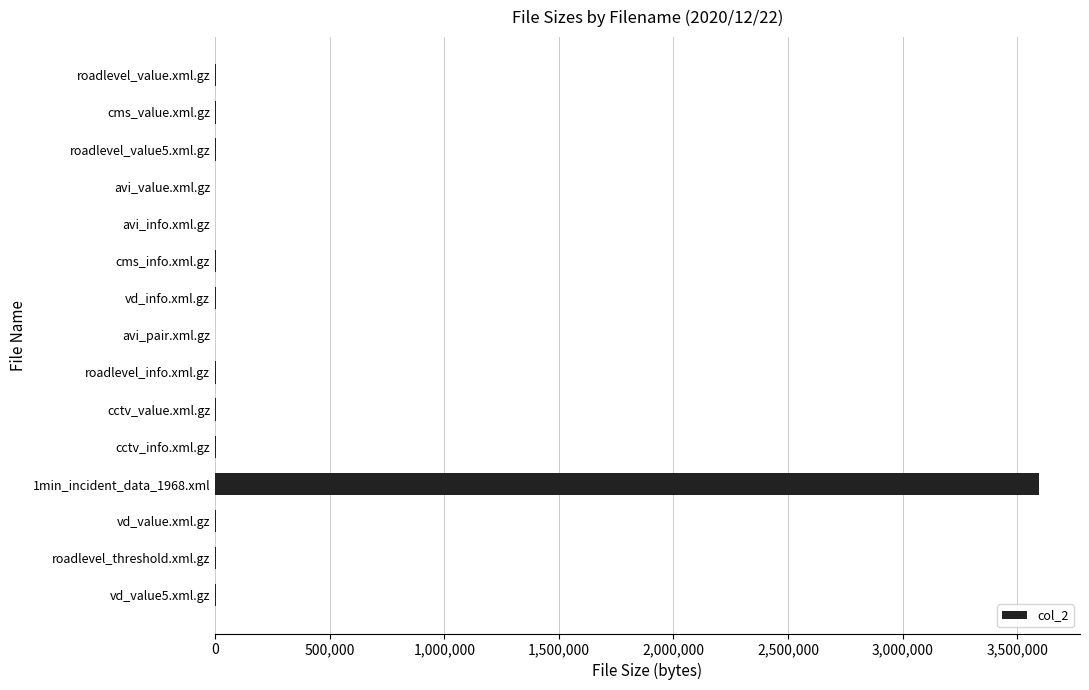

At which category does the chart reach its peak across all series?

1min_incident_data_1968.xml